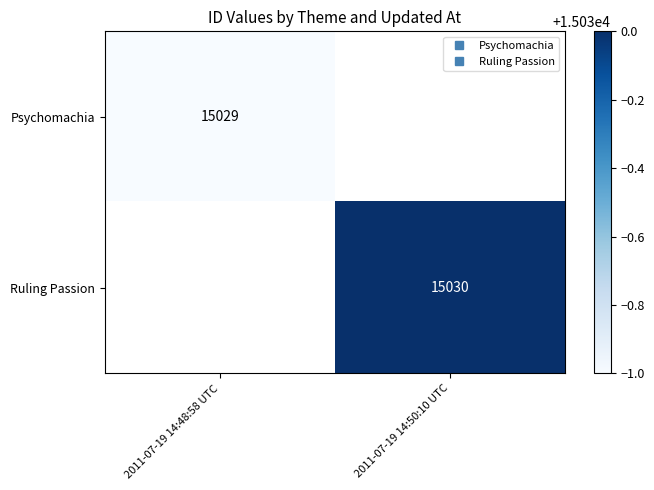

At how many categories does at least one series exceed 15029?

1